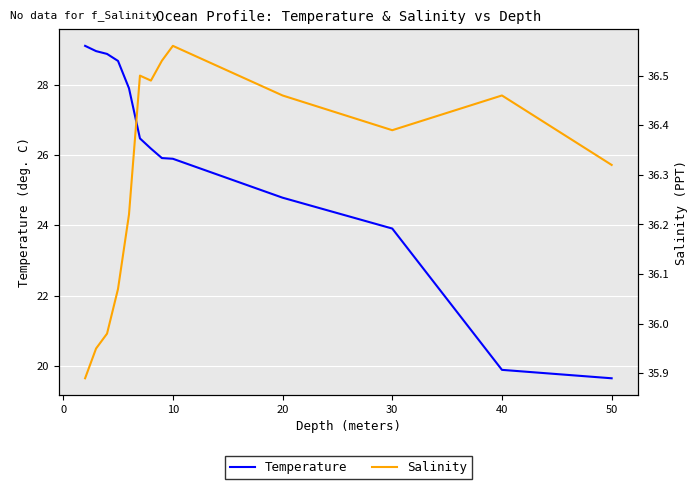

What is the average value of the Temperature series?

25.9